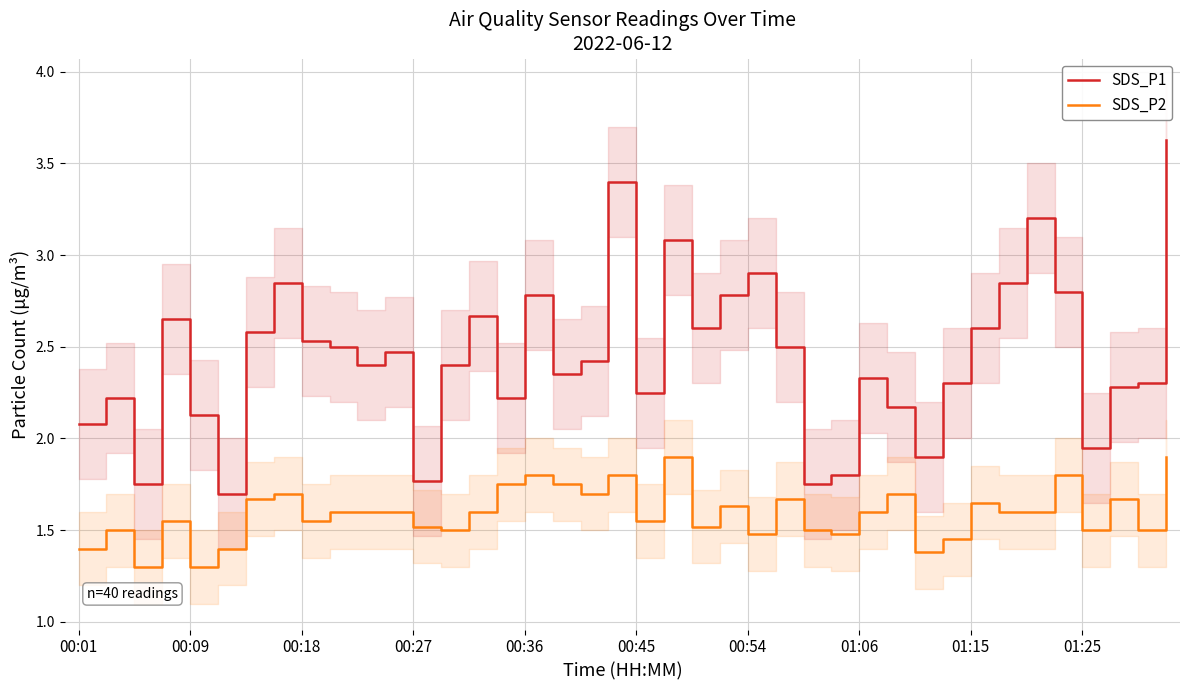

True or false: SDS_P2 and SDS_P1 intersect in this chart.

False